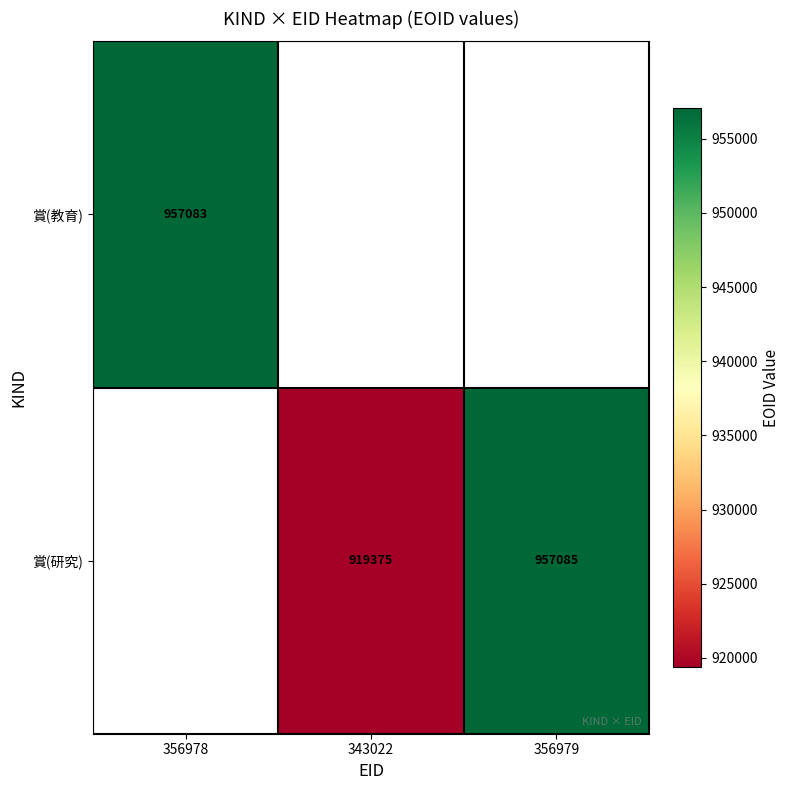

True or false: 賞(教育) has a value of 1362517 at 356978.

False